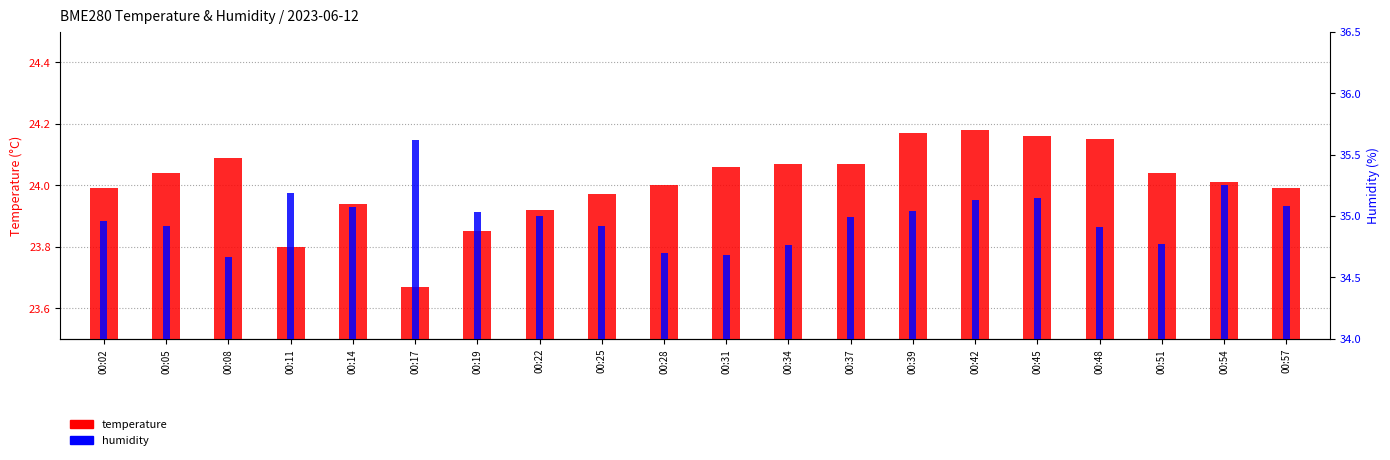

Between 00:17 and 00:31, which is larger?

00:31